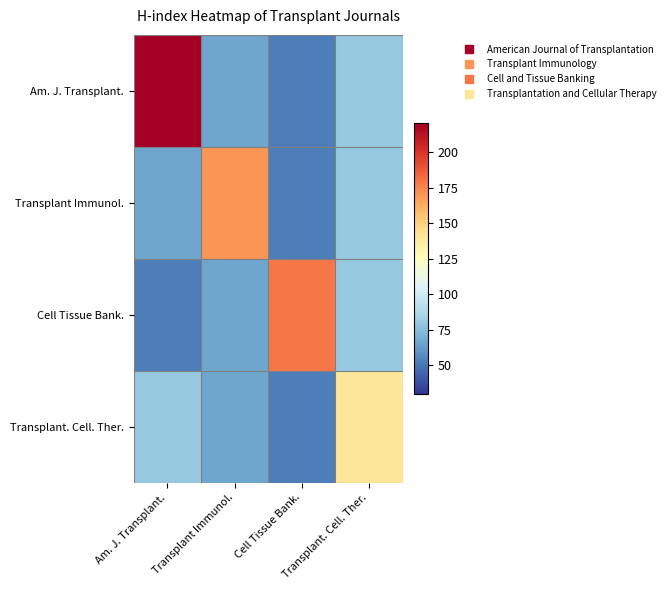

At Am. J. Transplant., list the series in order from smallest to largest.

Cell Tissue Bank., Transplant Immunol., Transplant. Cell. Ther., Am. J. Transplant.